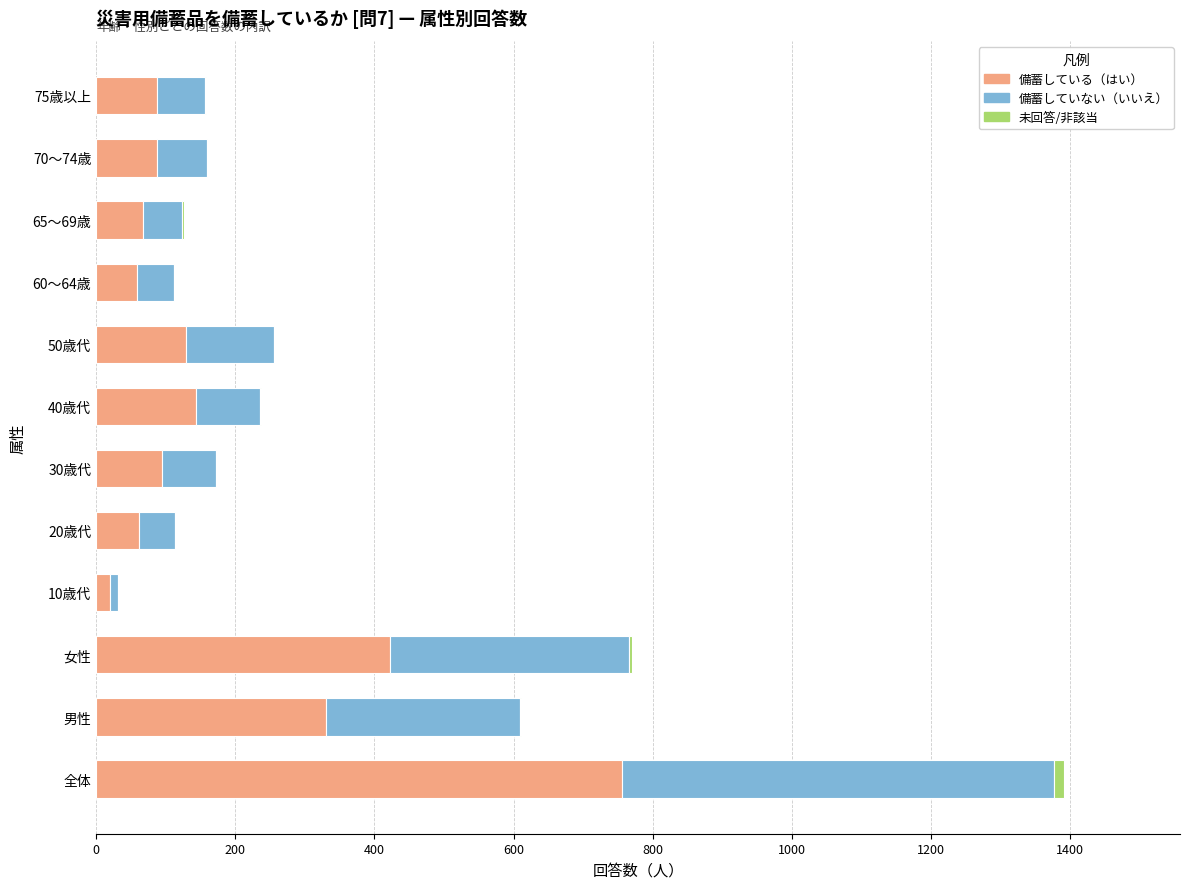

At which label does 備蓄している（はい） reach its peak?

全体